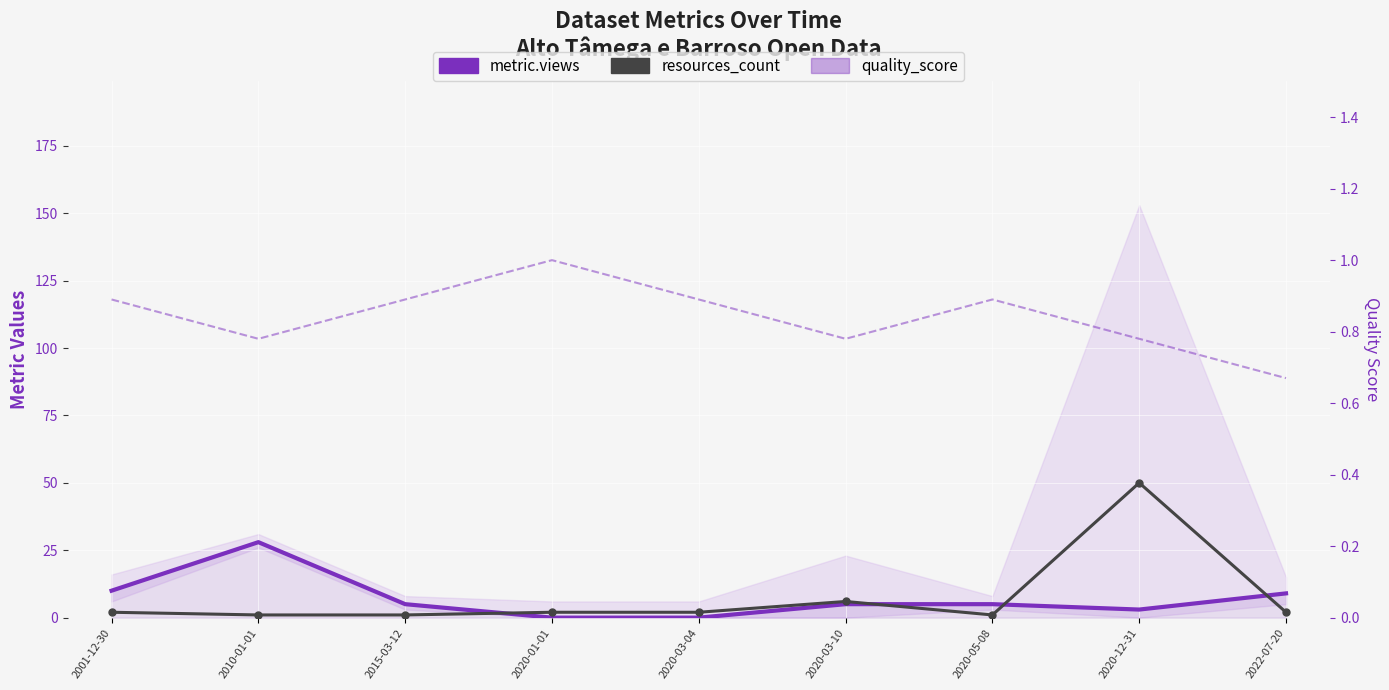

At which category does quality_score reach its first local valley?

2010-01-01